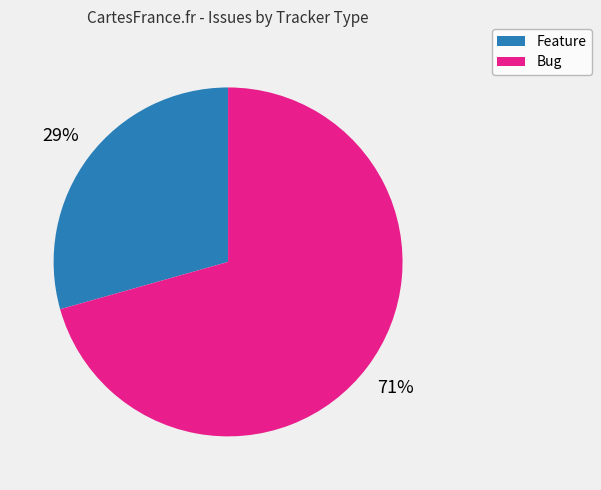

To the nearest percent, what is the average slice percentage?

50%